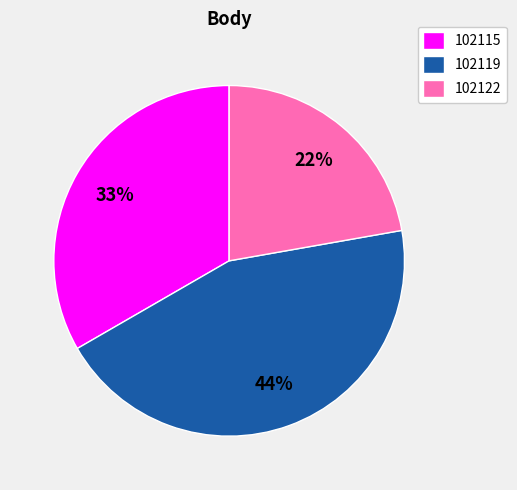

The 102122 slice represents 12% of the pie. True or false?

False